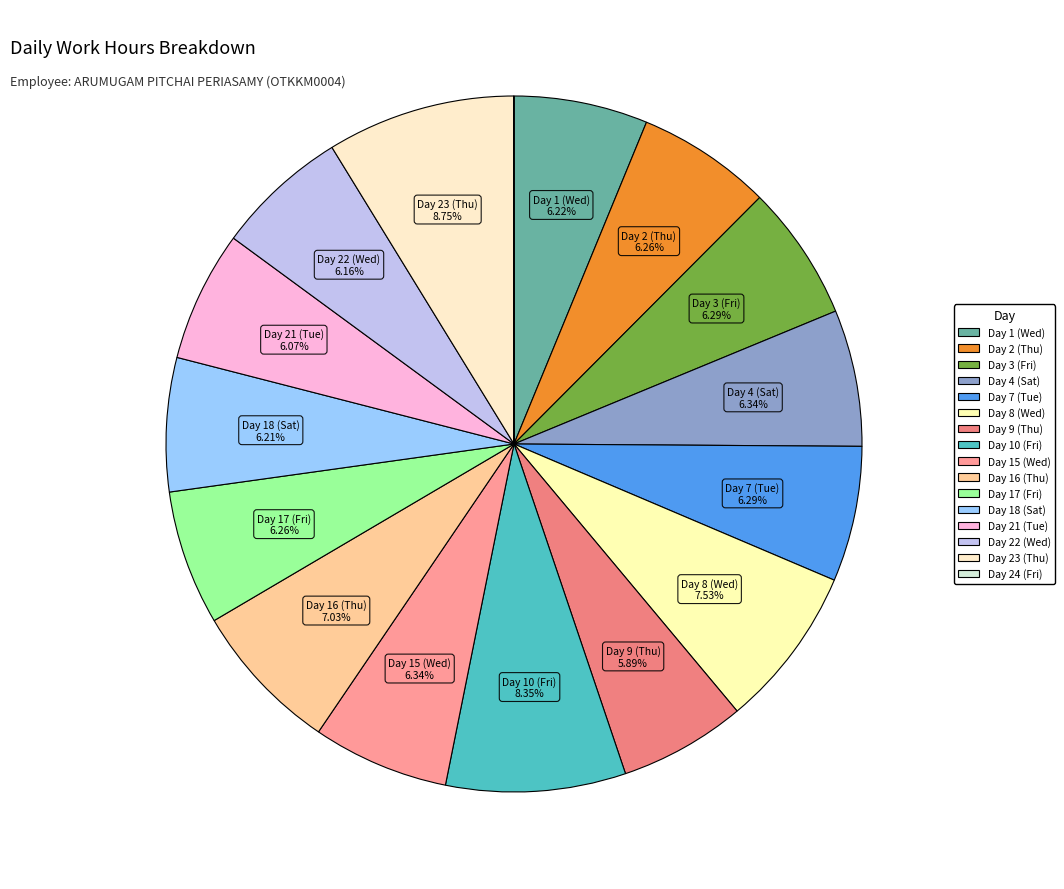

Approximately how many times larger is the value at Day 17 (Fri) compared to Day 3 (Fri)?

1.0